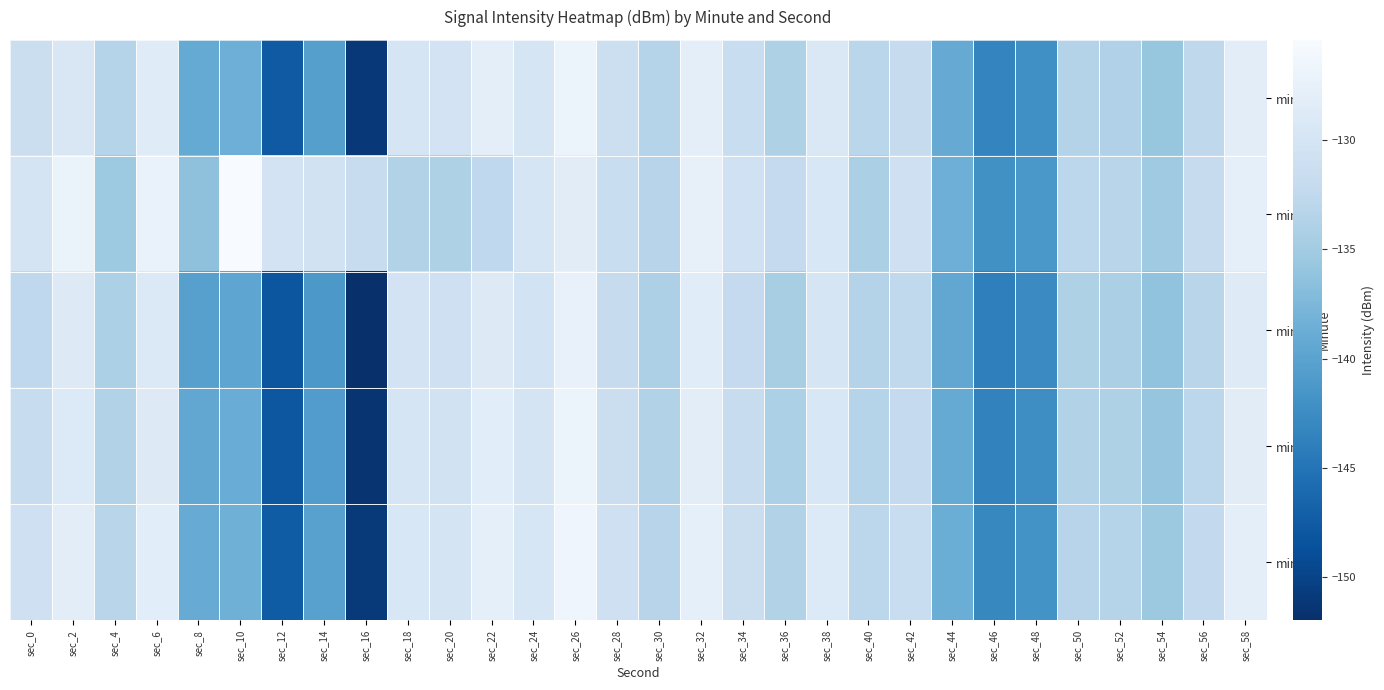

At which category does the chart reach its minimum across all series?

sec_16